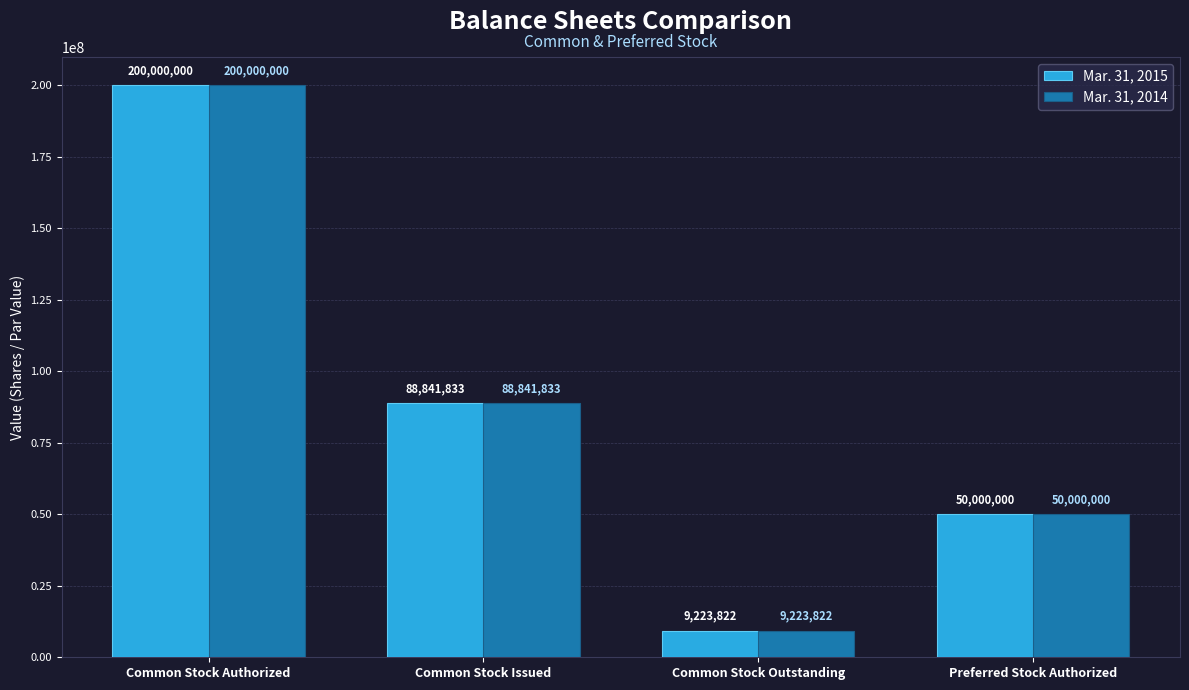

What is the difference between the maximum and minimum values in the Mar. 31, 2014 series?

190776178